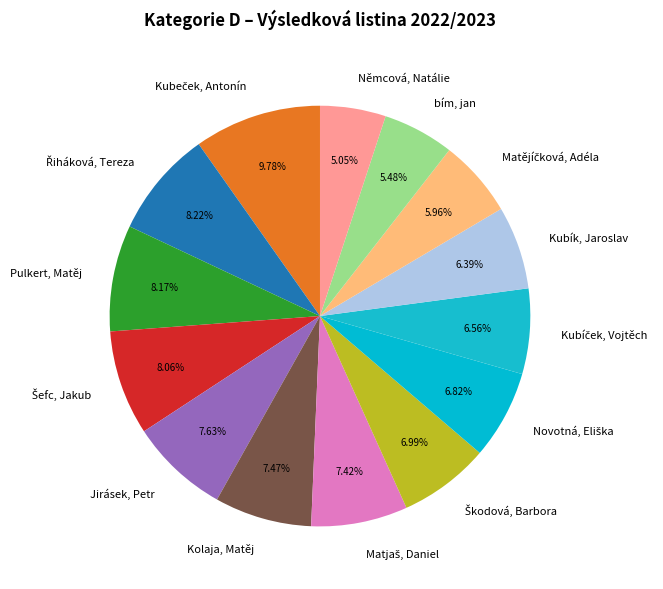

Does Němcová, Natálie account for over 50% of the chart?

No